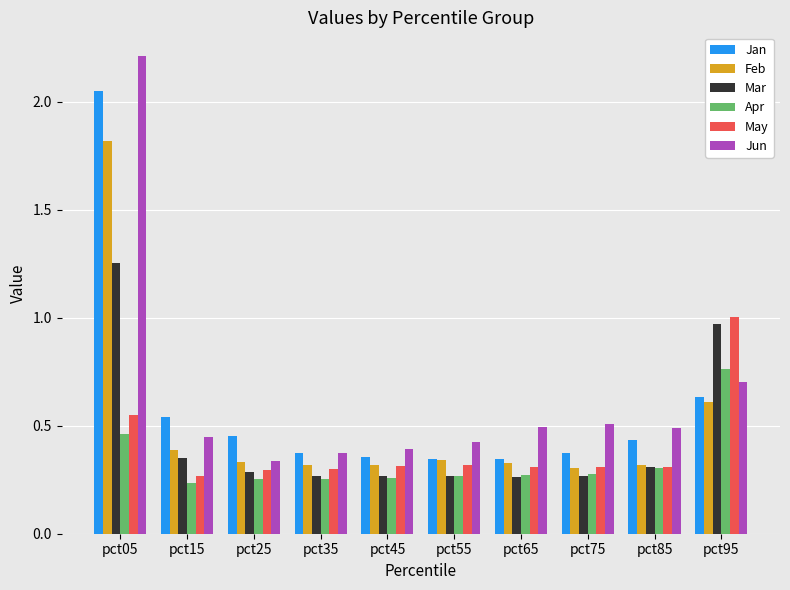

What is the greatest value displayed?

2.2